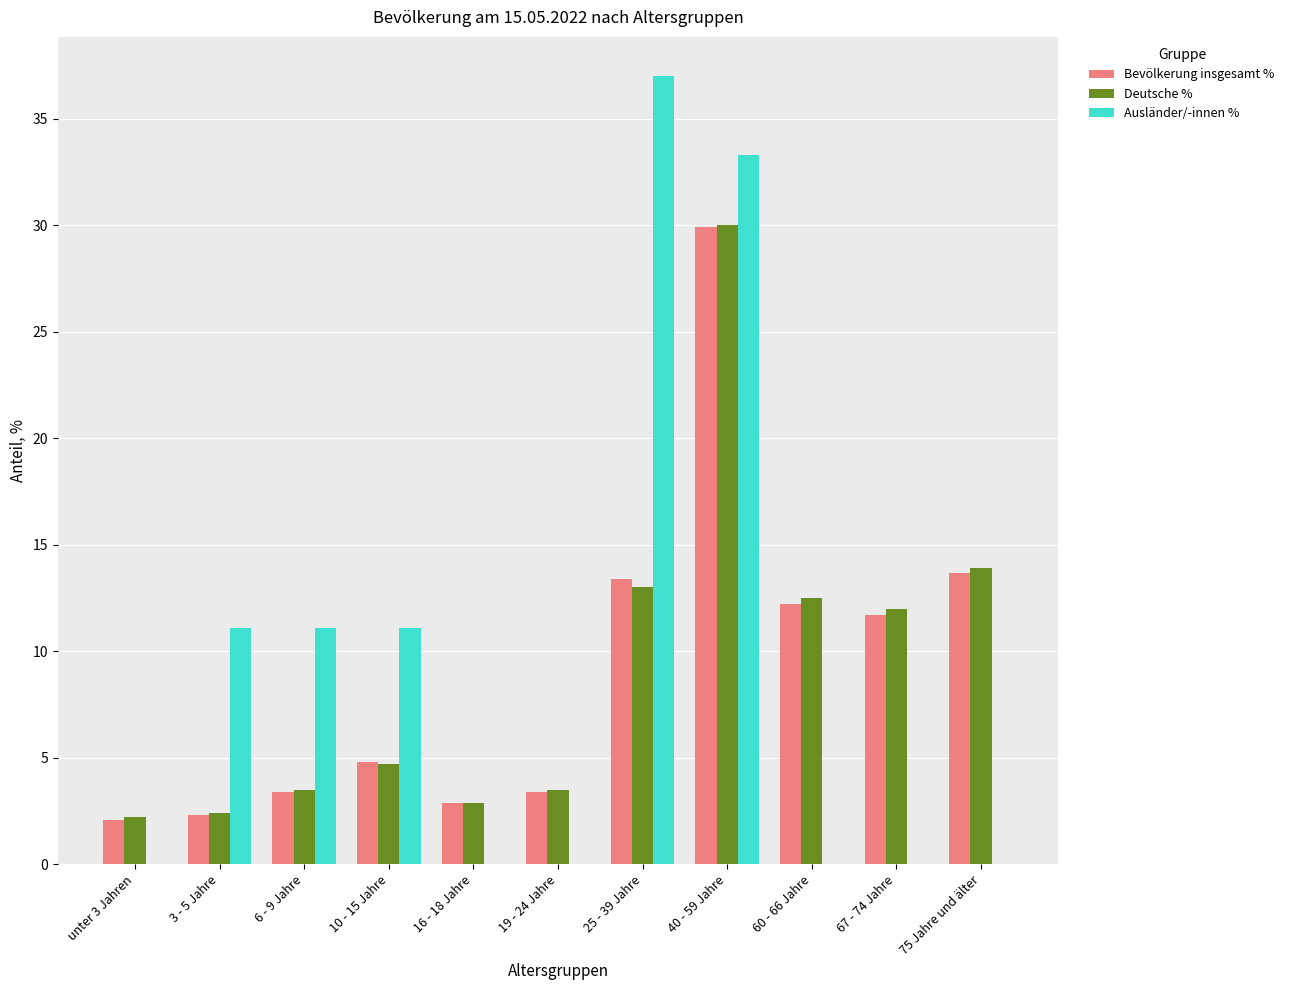

How many groups of bars are there?

11